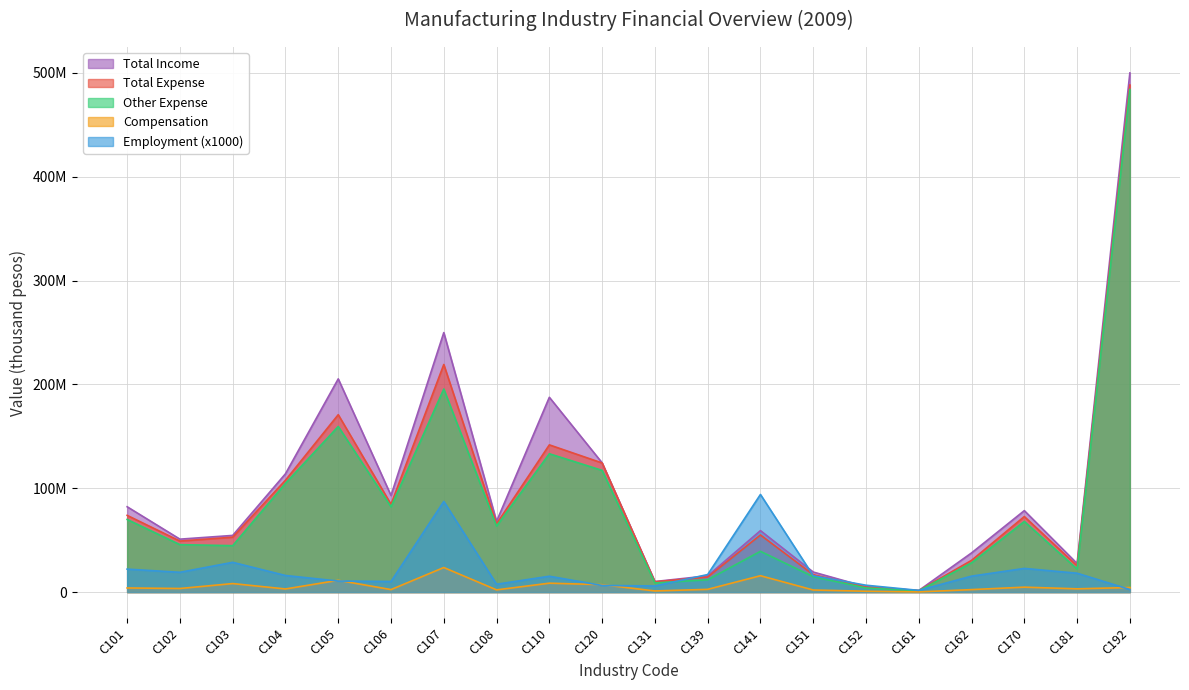

Reading right to left, extract all data points from this chart.

Total Income: 499893076	27502320	78426921	37701530	1484532	5093797	19285073	59171768	15637264	10141556	124434358	187571395	68088565	249867670	92979531	205298805	113911909	54554504	50947551	82153918
Total Expense: 488269087	25306357	72724178	30536660	1378863	4751008	16772901	54983104	14460980	9884573	124305317	141747441	65707059	219142592	84509101	170804084	107700276	52859048	49109426	73864936
Compensation: 4383958	3121493	4731659	2370168	145629	788619	1997888	15744548	2616176	1075627	7117323	8560715	2121020	23632433	2385740	11320586	2997675	8182951	3442563	3950808
Other Expense: 483885129	22184864	67992518	28166492	1233234	3962389	14775013	39238556	11844804	8808946	117187994	133186725	63586038	195510160	82123362	159483498	104702602	44676098	45666863	69914128
Employment: 2460000	18167000	22777000	15341000	1634000	6590000	15745000	93993000	16873000	5879000	6370000	15256000	7541000	87277000	10170000	10611000	15974000	28651000	19035000	22101000